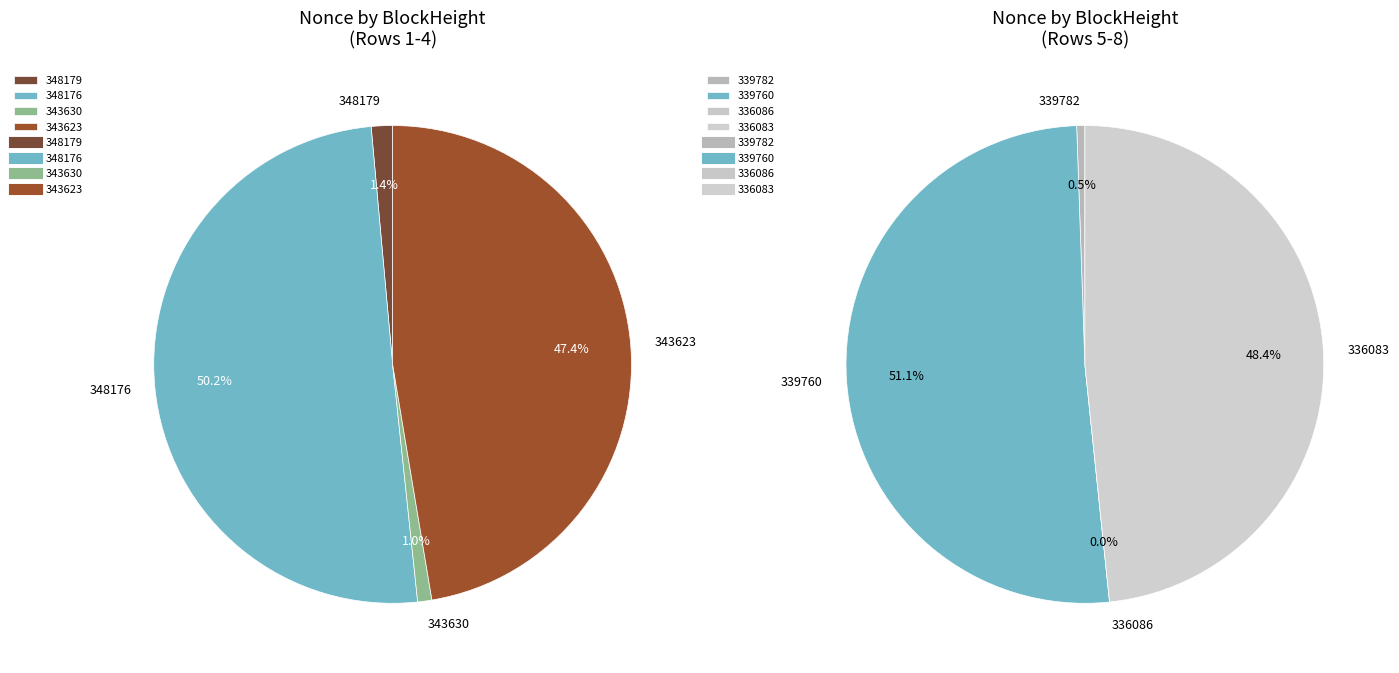

The 336086 slice represents 0% of the pie. True or false?

True